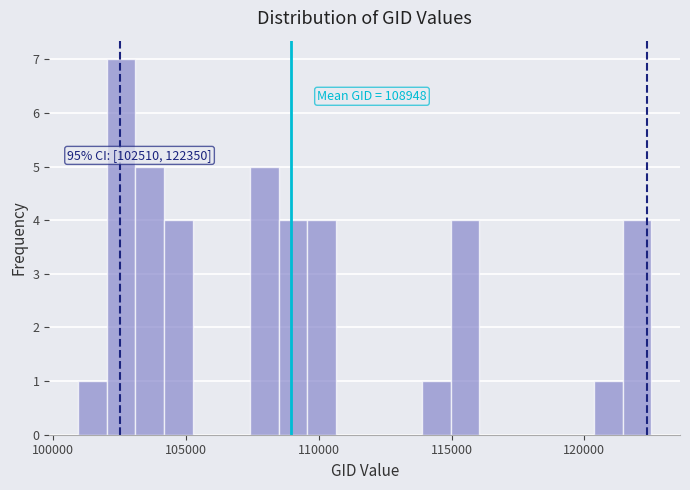

Around what value on the x-axis is the tallest bar? Give the approximate position of its centre, as read against the axis.

102500